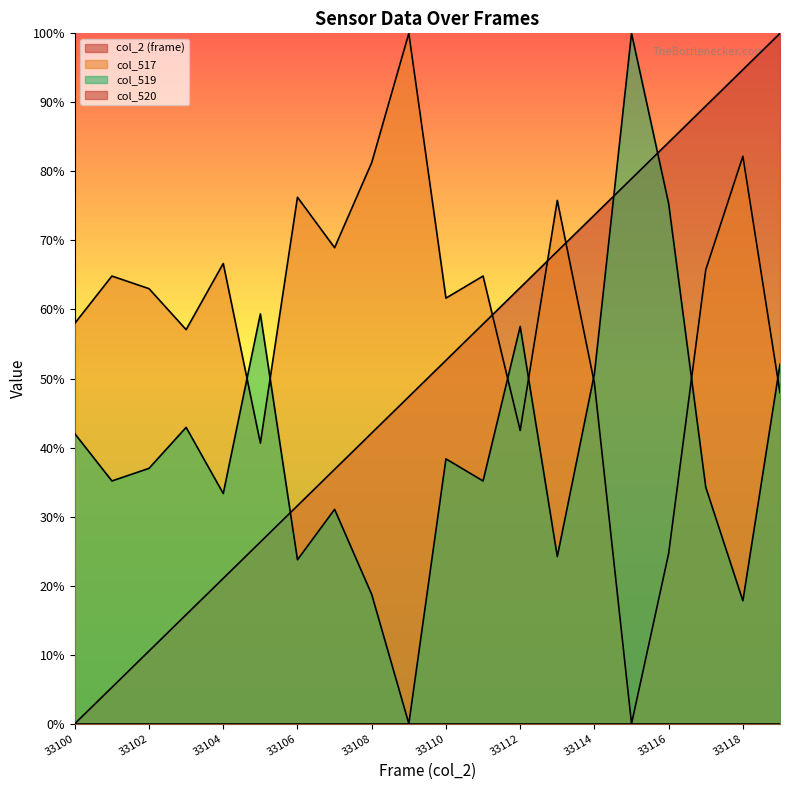

What is the approximate value of col_2 (frame) at 33101?

5.3